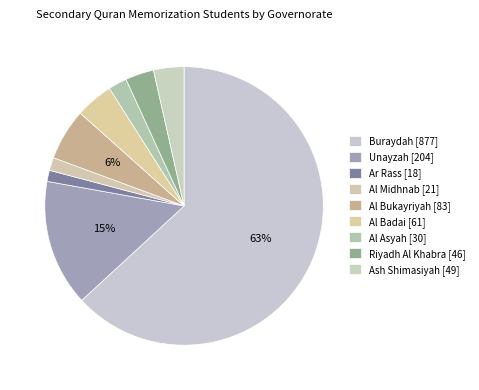

How many slices are in this pie chart?

9